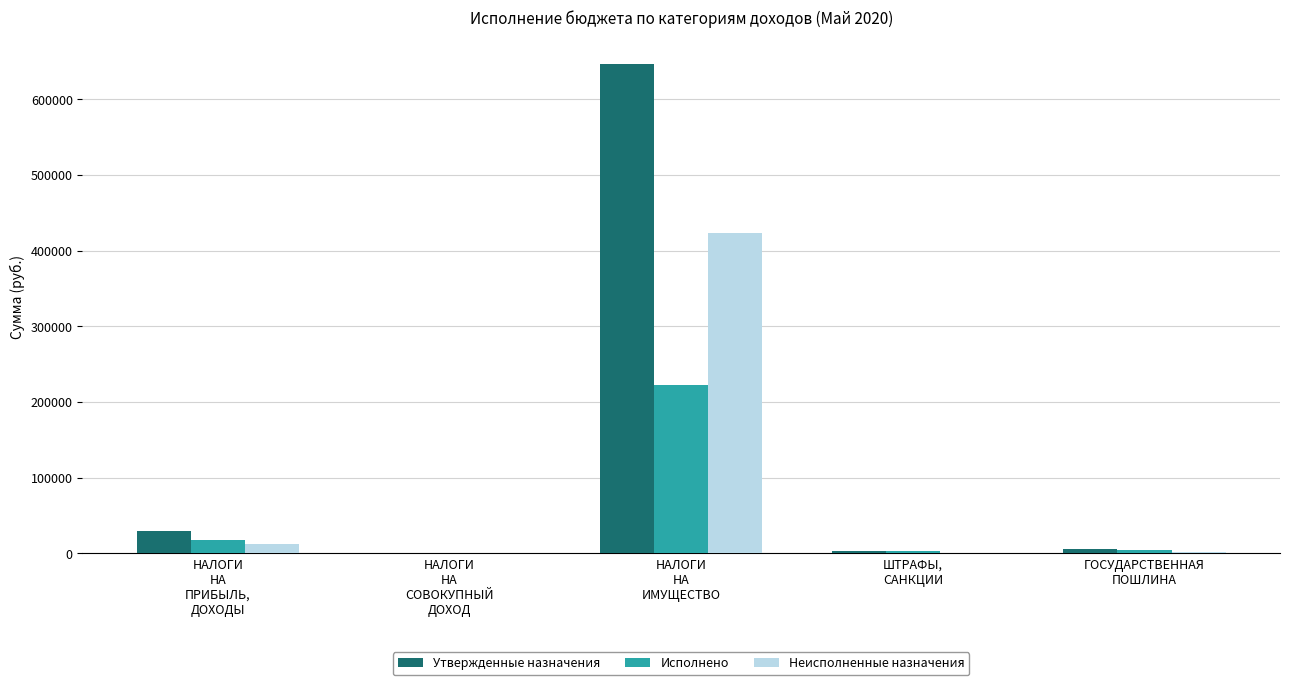

How many groups of bars are there?

5